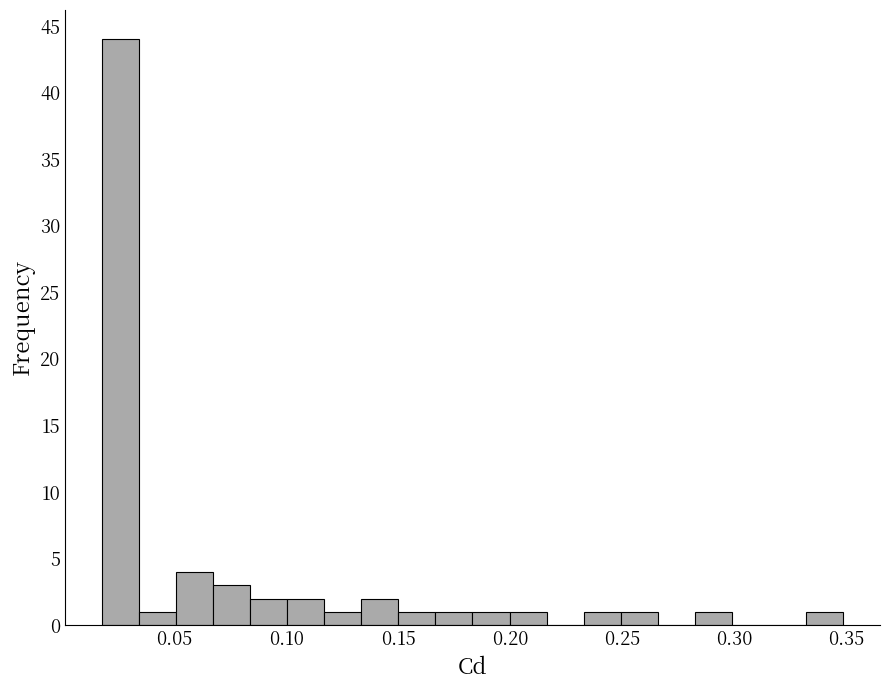

Read against the x-axis, roughly where is the centre of the tallest bar?

0.025